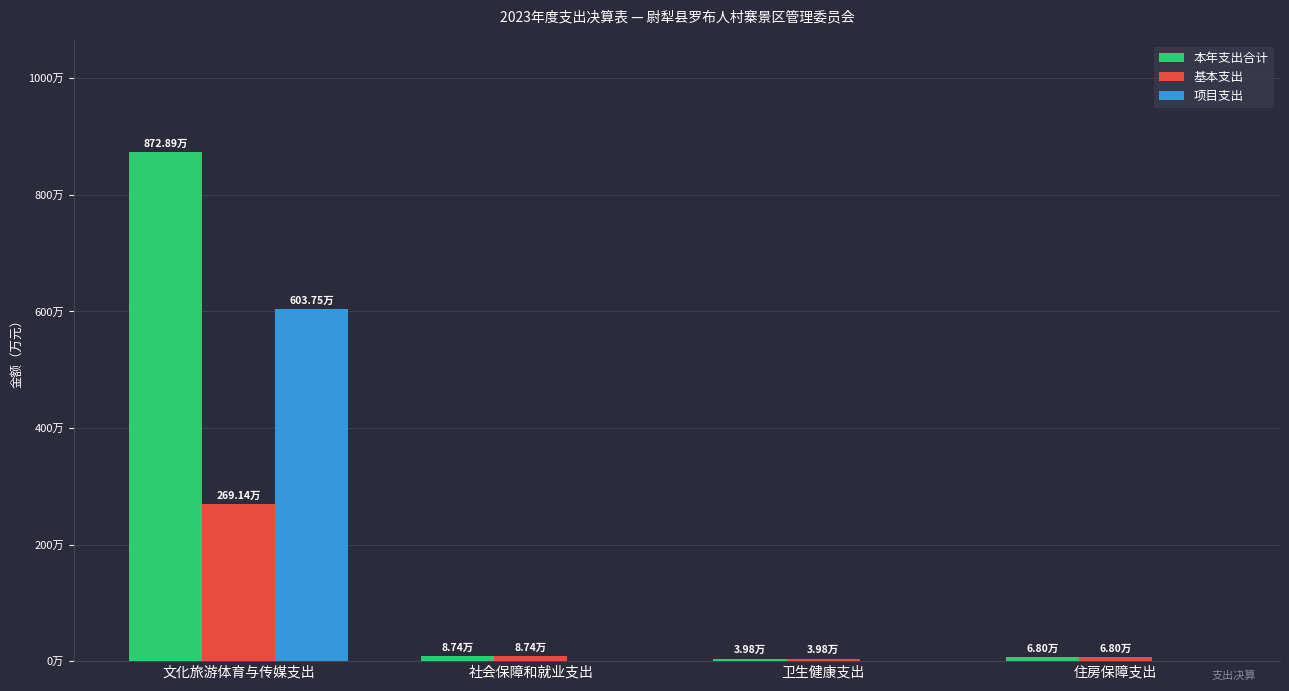

Is the value of 项目支出 at 社会保障和就业支出 greater than the value of 本年支出合计 at 住房保障支出?

No